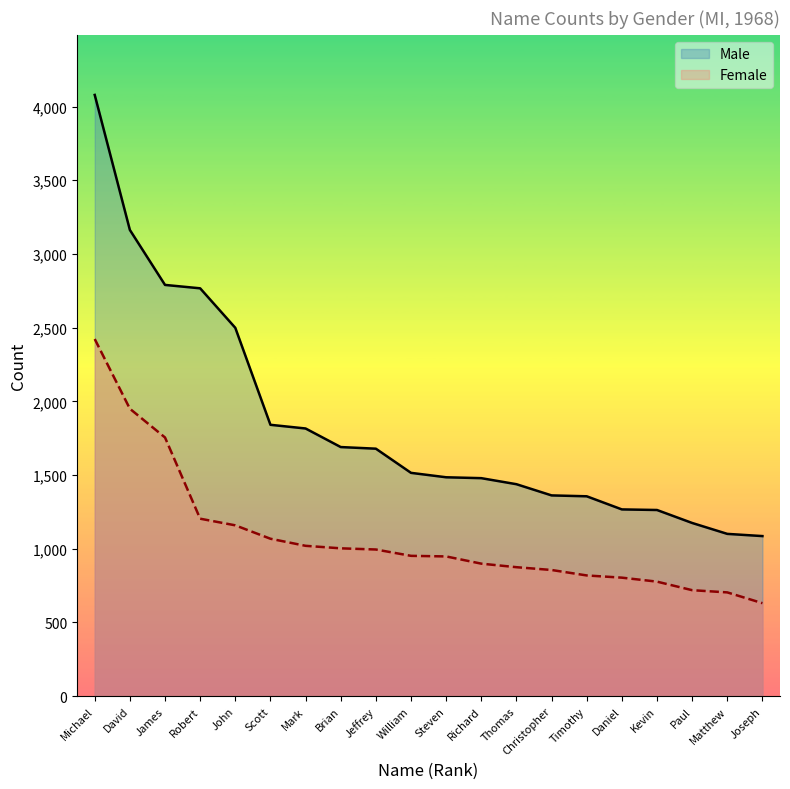

At which label does Female first exceed 952?

Michael